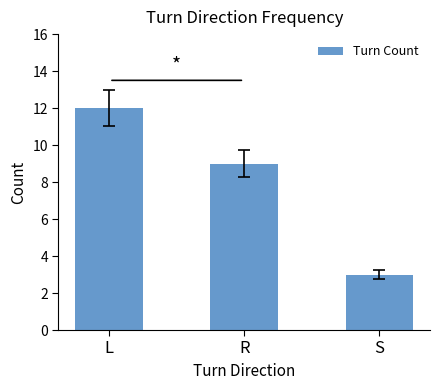

Which category has the lowest value across all series?

S